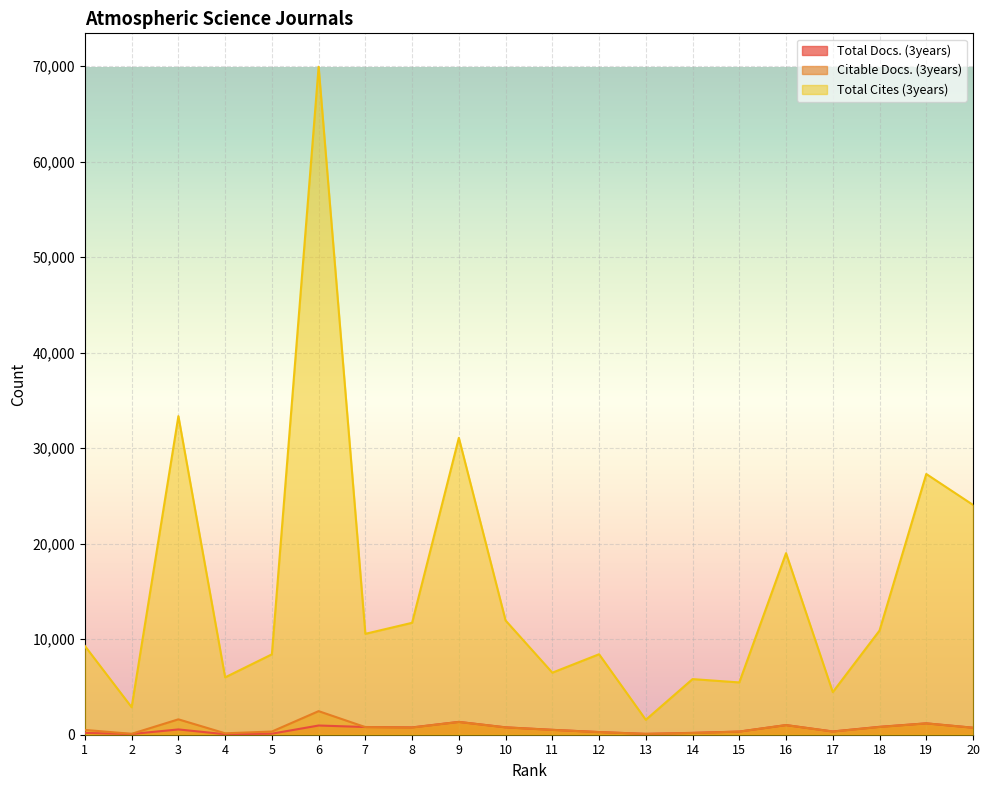

True or false: Total Docs. (3years) and Citable Docs. (3years) intersect in this chart.

True